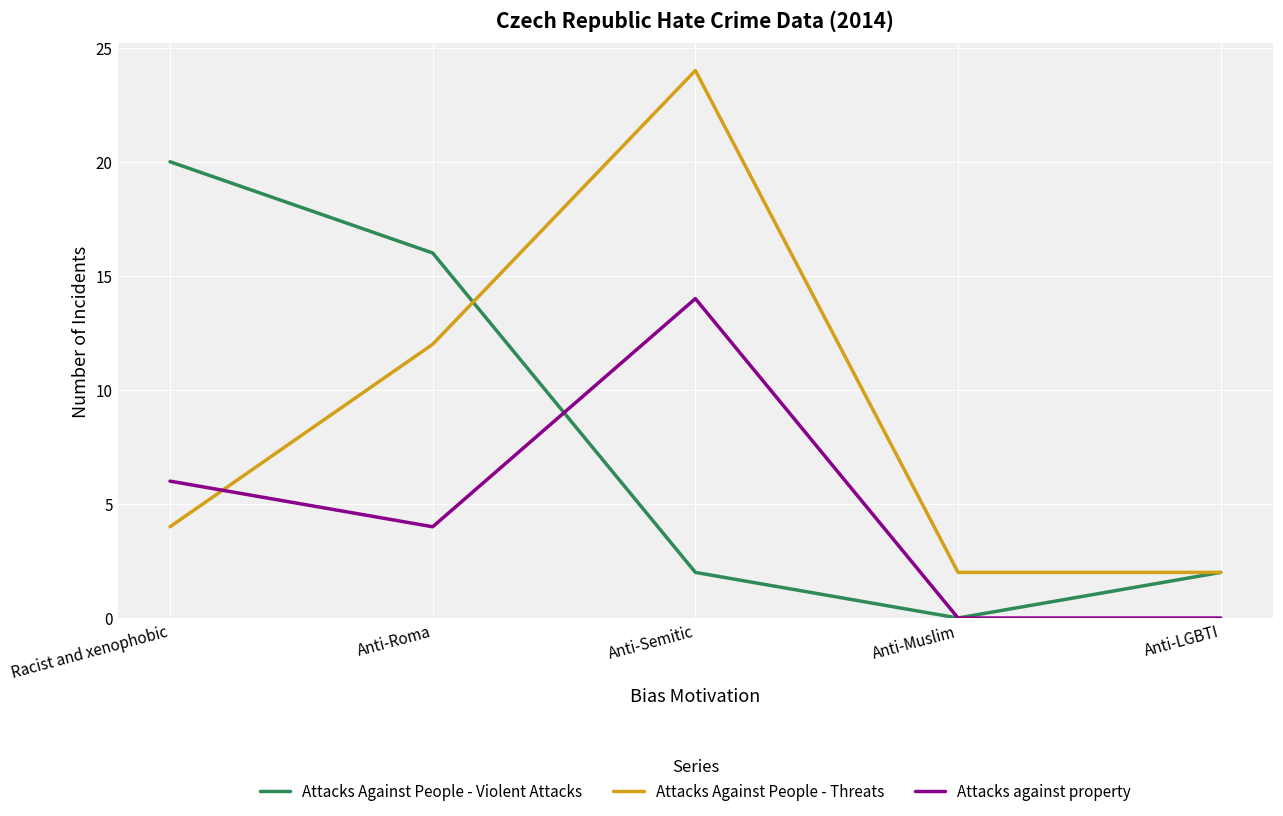

What position from the right is Anti-Muslim?

2